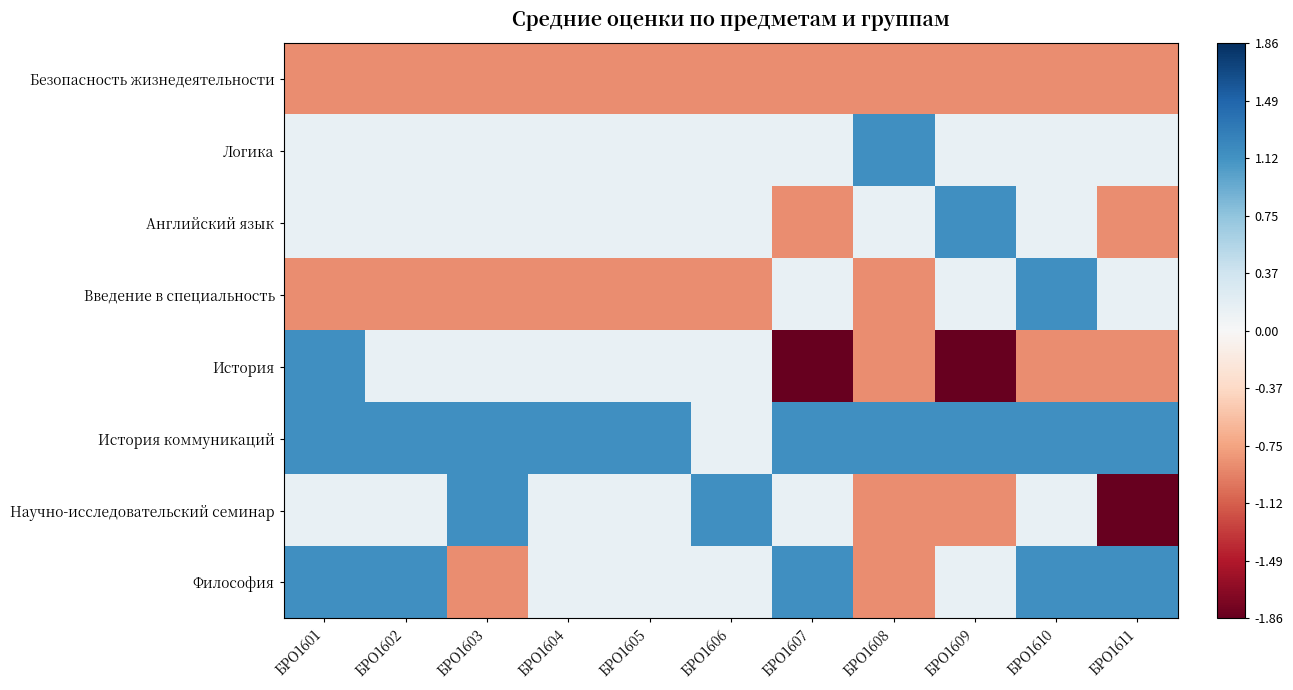

Which series has the largest range (max minus min)?

История